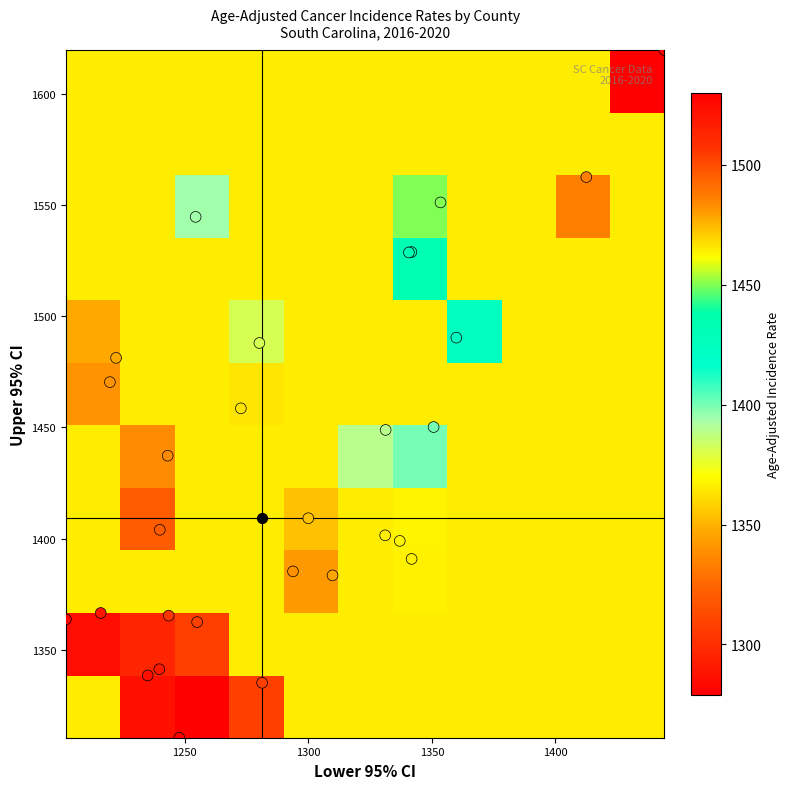

Reading left to right, list all the values displayed in this chart.

Colleton County: 1530.0	1.0
Cherokee County: 1486.1	2.0
Union County: 1449.8	3.0
Williamsburg County: 1433.0	4.0
Chester County: 1432.4	5.0
Laurens County: 1424.0	6.0
Pickens County: 1399.8	7.0
McCormick County: 1393.8	8.0
Georgetown County: 1389.2	9.0
Marlboro County: 1381.1	10.0
Spartanburg County: 1367.7	11.0
Greenville County: 1366.2	12.0
York County: 1365.9	13.0
Marion County: 1363.3	14.0
Oconee County: 1353.7	15.0
Bamberg County: 1347.0	16.0
Anderson County: 1346.2	17.0
Lee County: 1340.6	18.0
Florence County: 1338.9	19.0
Dillon County: 1337.5	20.0
Clarendon County: 1320.1	21.0
Charleston County: 1308.0	22.0
Orangeburg County: 1307.9	23.0
Greenwood County: 1303.3	24.0
Lancaster County: 1289.8	25.0
Chesterfield County: 1289.6	26.0
Sumter County: 1285.9	27.0
Newberry County: 1280.9	28.0
Lexington County: 1278.9	29.0